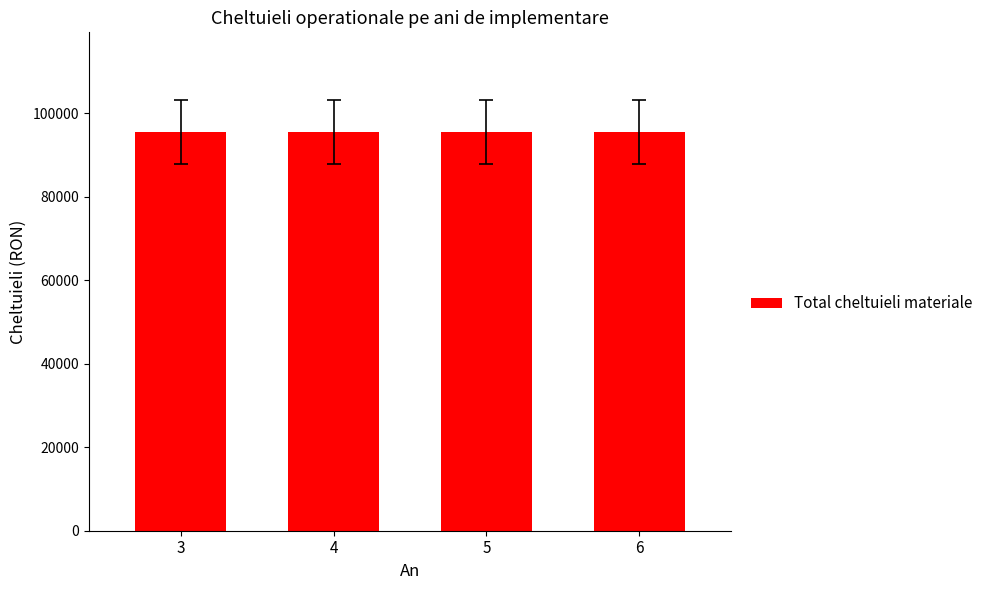

The value of Total cheltuieli materiale at 5 is -165792.5. True or false?

False